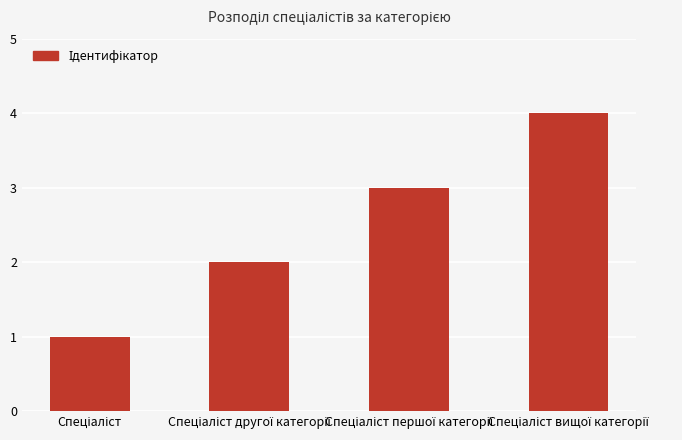

How many values are below 3?

2